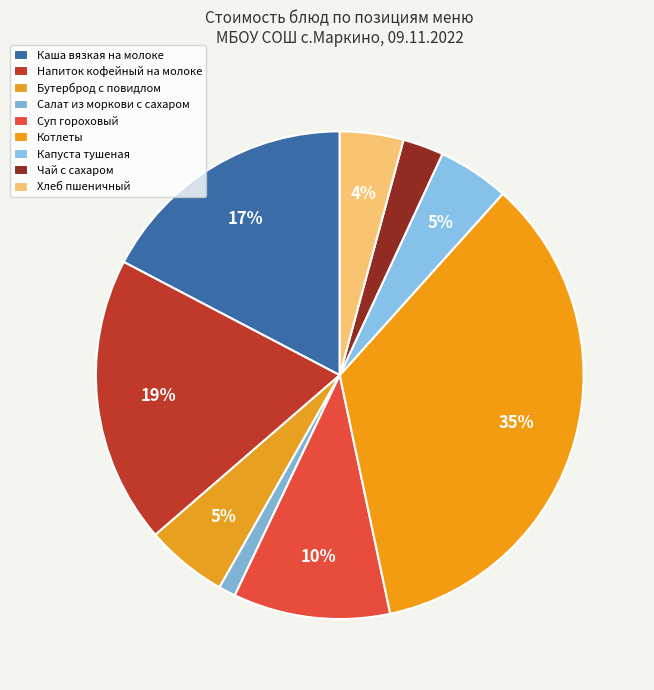

Count the number of slices in the pie.

9